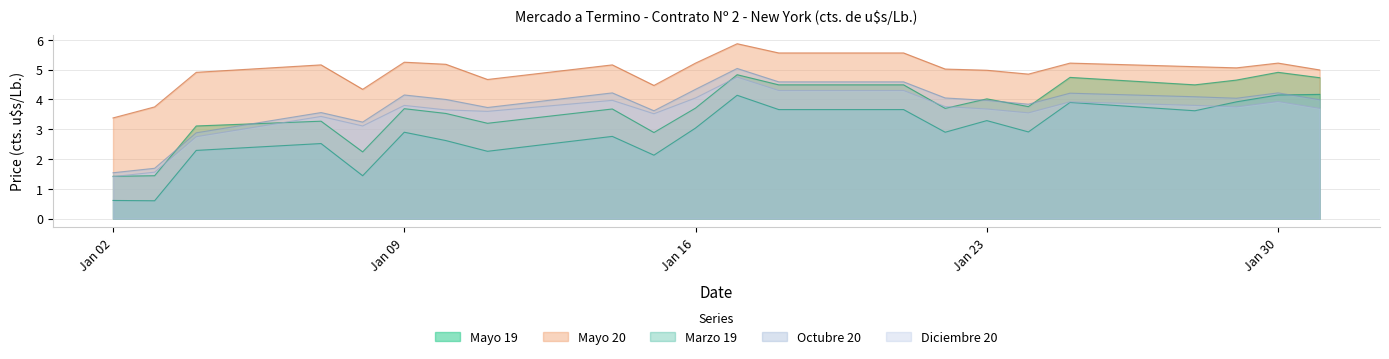

At which category does Octubre 20 reach its first local valley?

2019-01-08